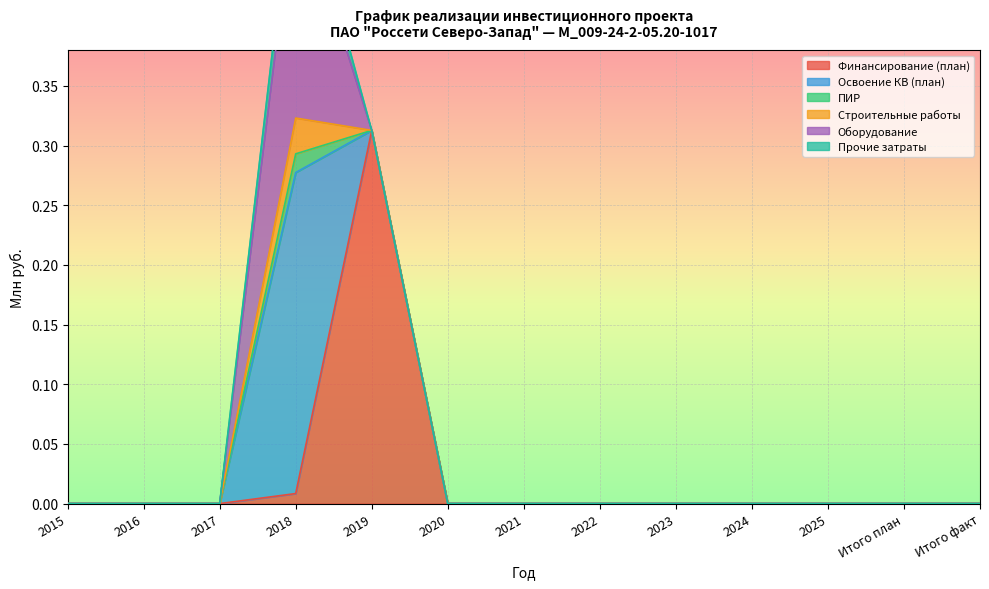

Rank the categories by ПИР value from highest to lowest.

2018, 2015, 2016, 2017, 2019, 2020, 2021, 2022, 2023, 2024, 2025, Итого план, Итого факт